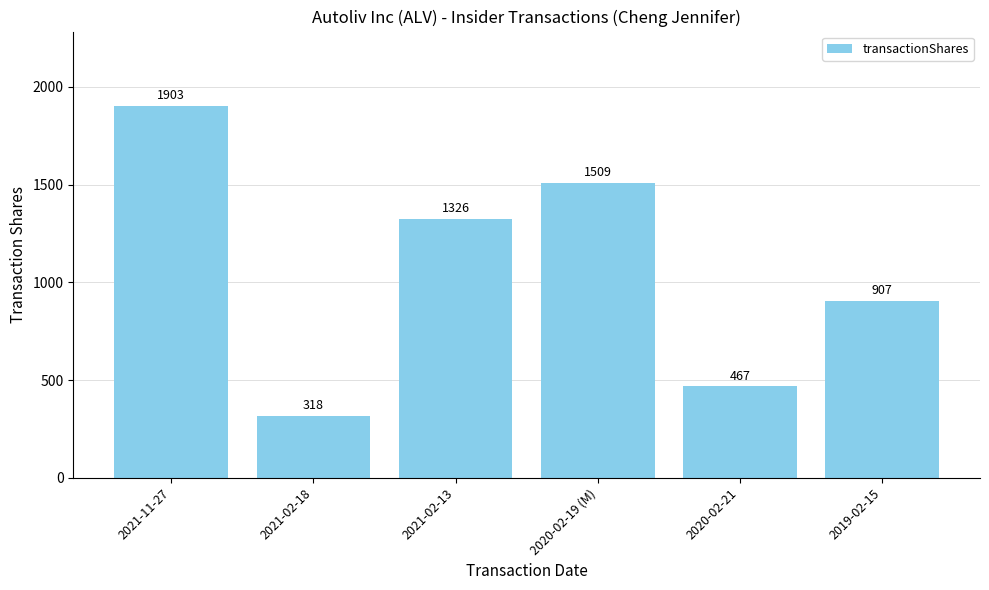

What is the ratio of the value at 2021-11-27 to the value at 2021-02-13?

1.4